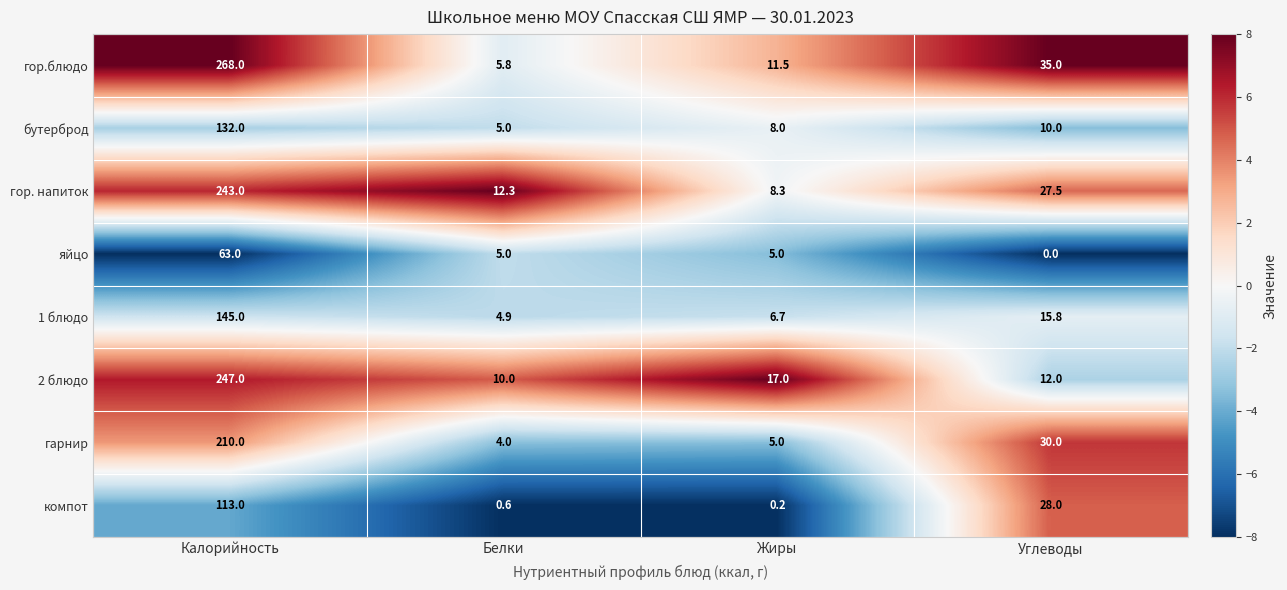

How many series are shown in this chart?

8